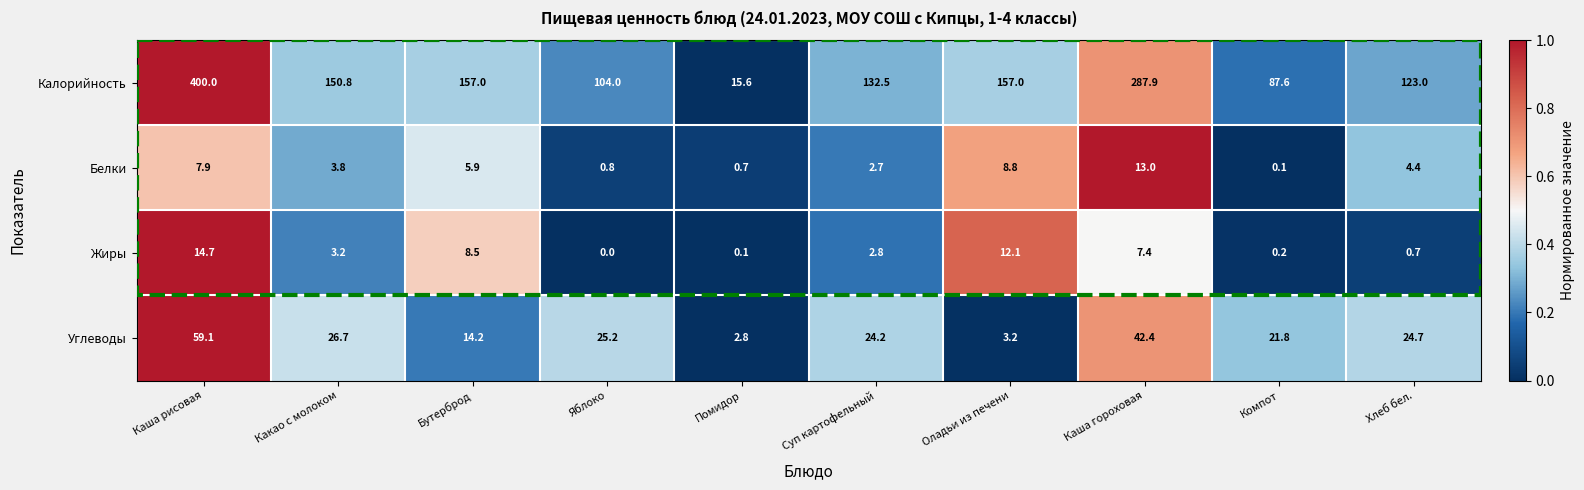

At how many categories does at least one series exceed 0?

10